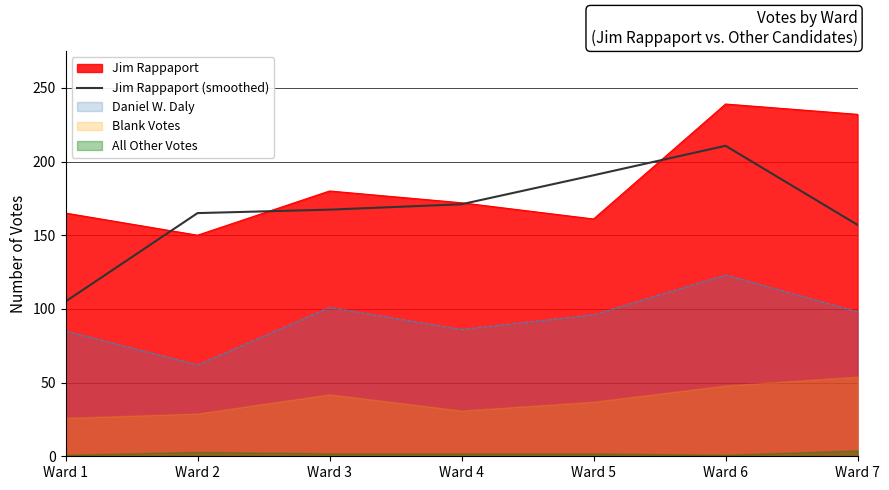

How many data points are above 167?

4